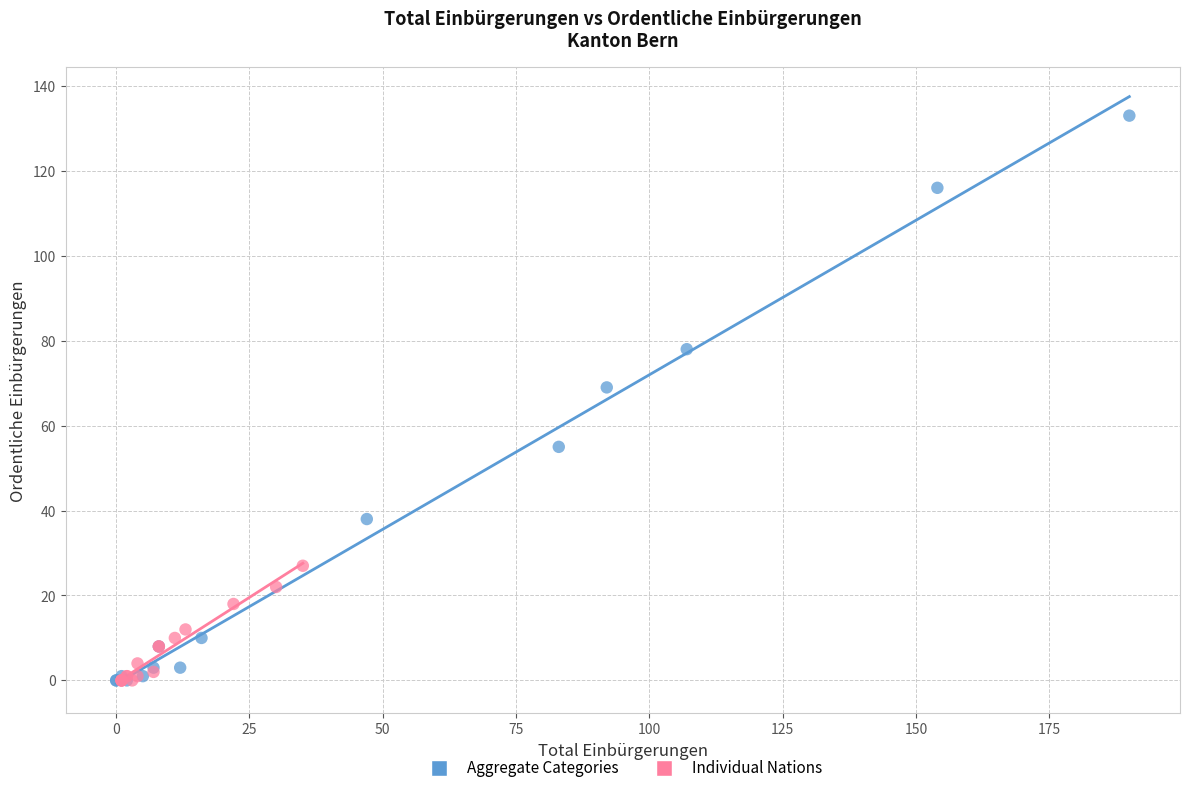

Which series contains the highest Y value?

Aggregate Categories